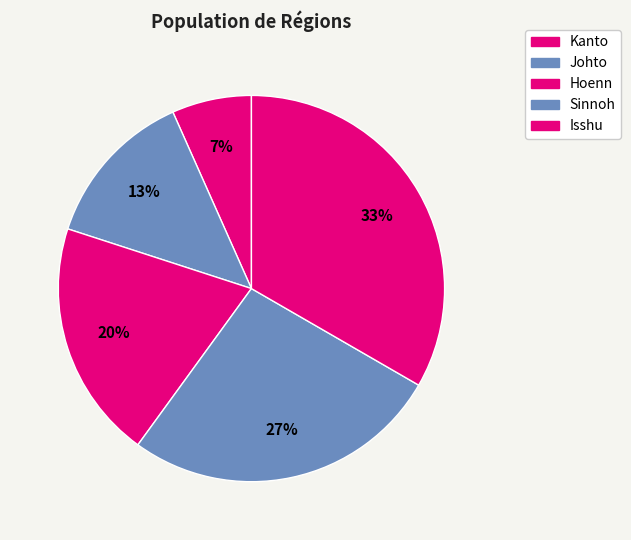

How many segments does this pie chart have?

5